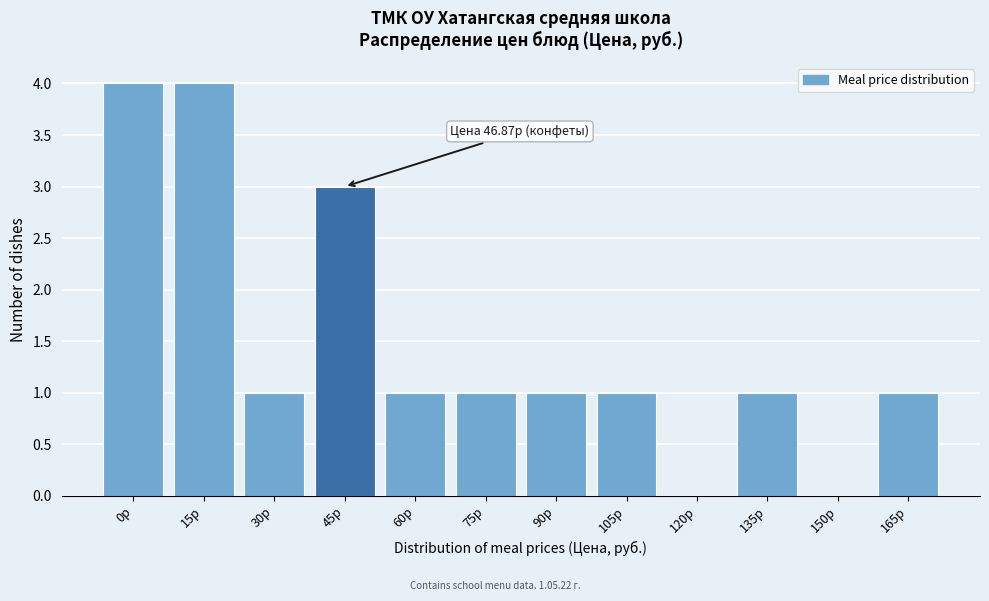

Reading left to right, what are all the values shown in this chart?

0р=4	15р=4	30р=1	45р=3	60р=1	75р=1	90р=1	105р=1	120р=0	135р=1	150р=0	165р=1